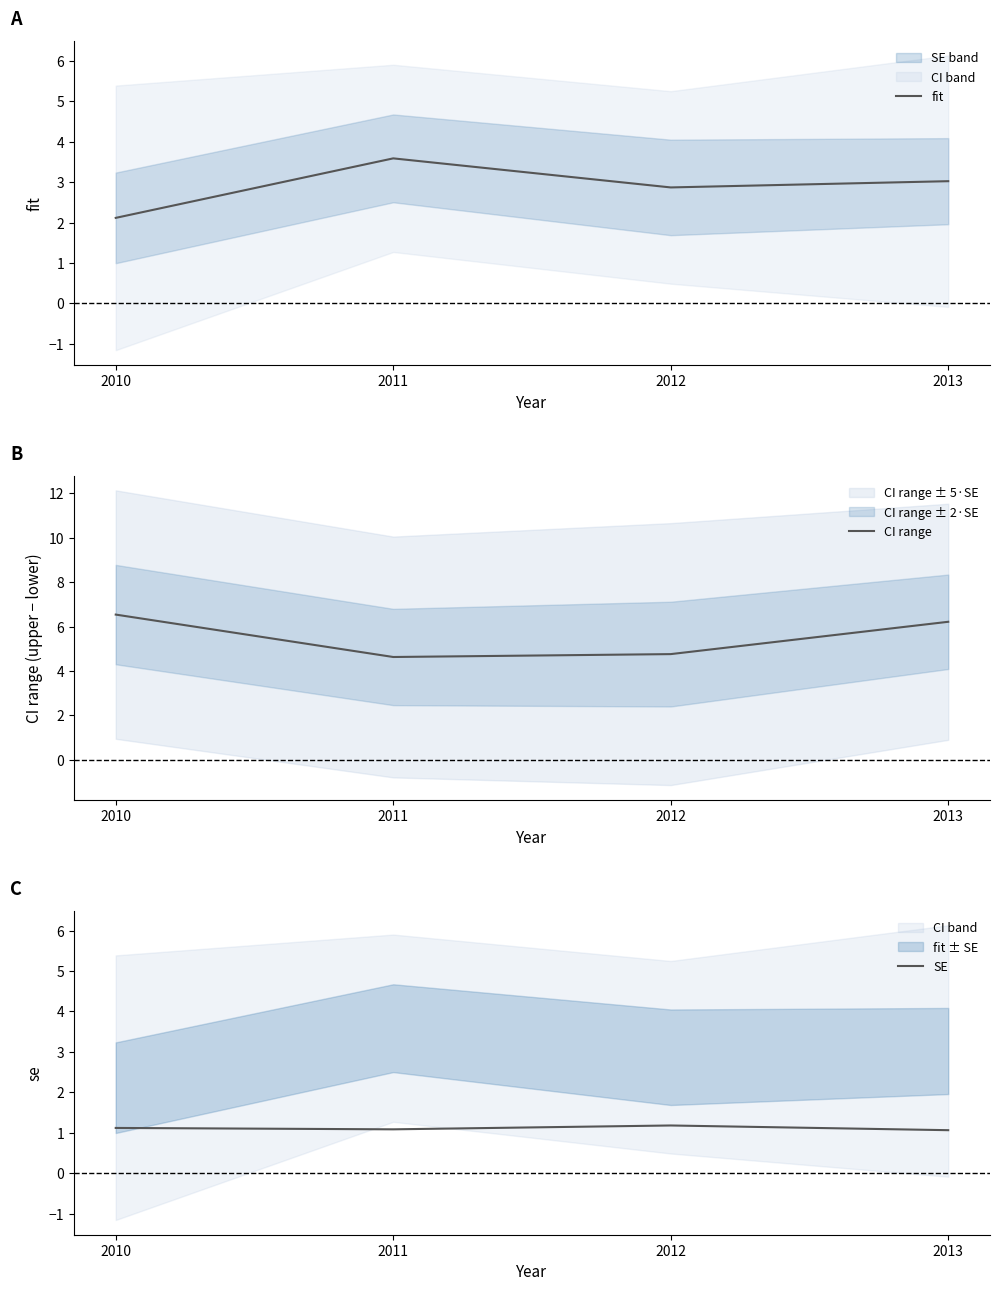

Which series has the largest range (max minus min)?

CI range